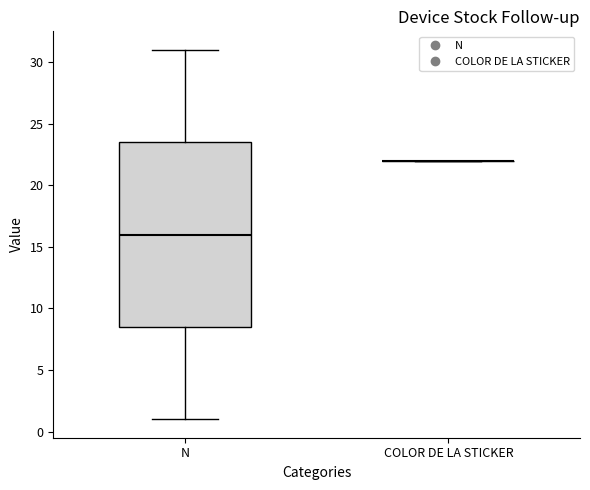

Comparing the boxes themselves (not the whiskers), which one is the tallest?

N